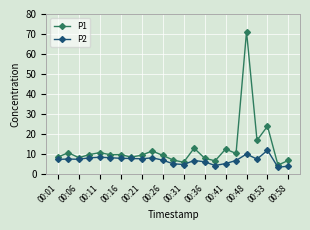

Which series has the largest total across all categories?

P1